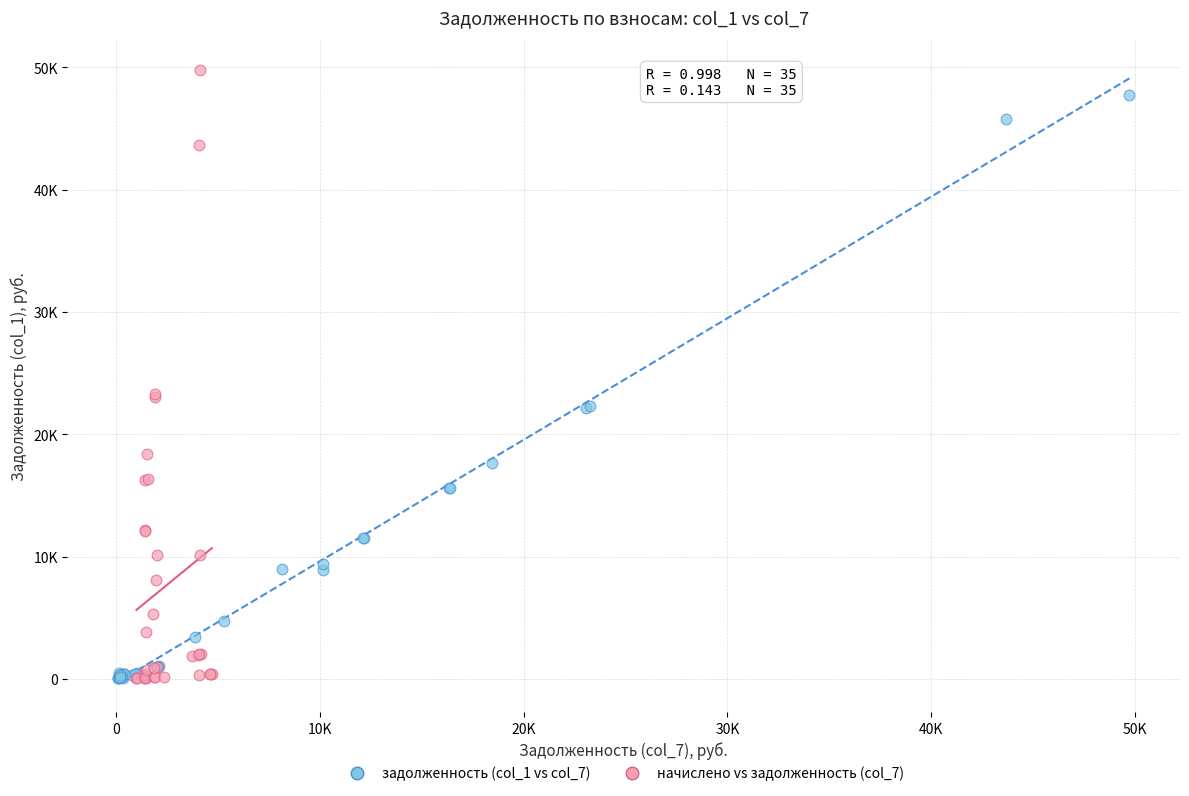

Which series reaches the maximum Y coordinate?

начислено vs задолженность (col_7)